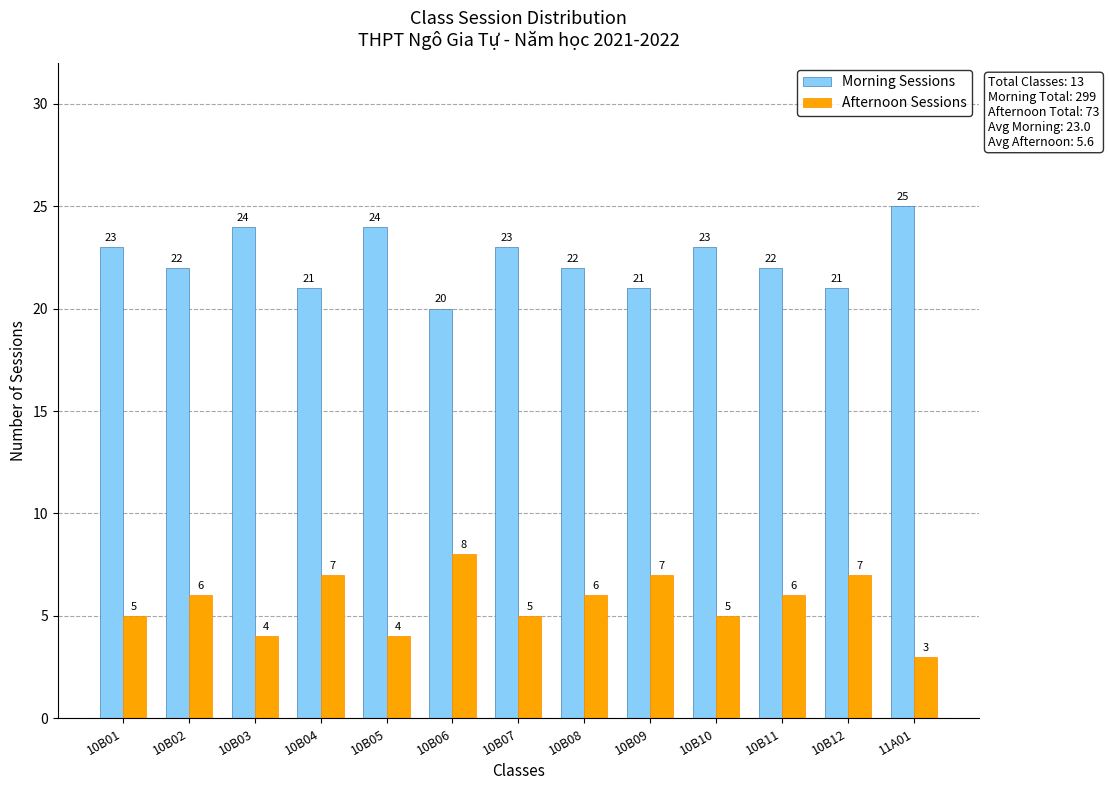

The value of Morning Sessions at 10B12 is 21. True or false?

True